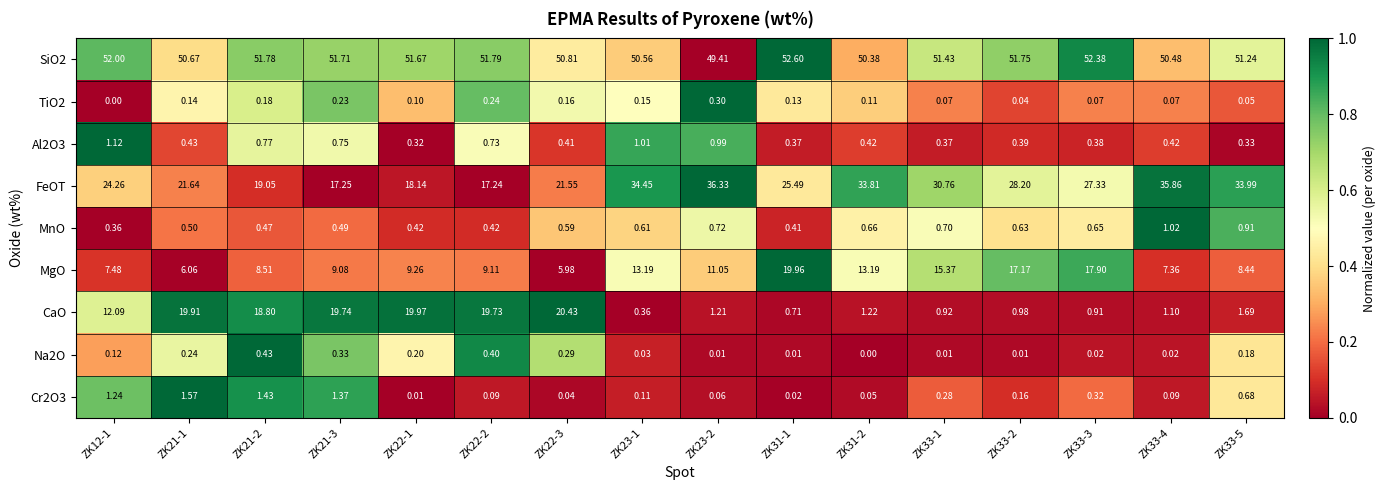

Which series has the largest range (max minus min)?

CaO